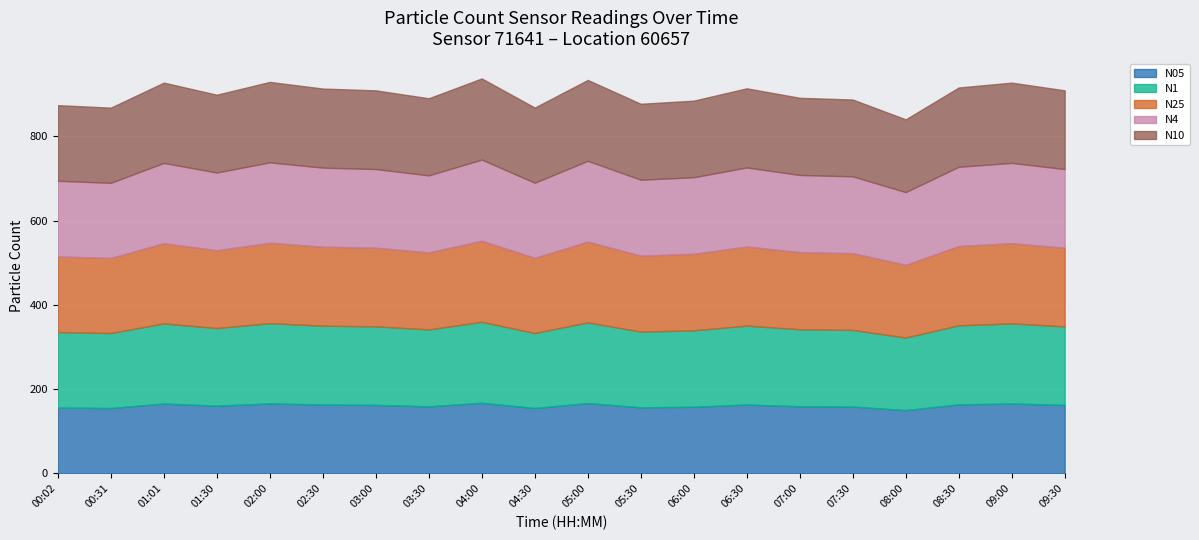

Which series has the largest total across all categories?

N10